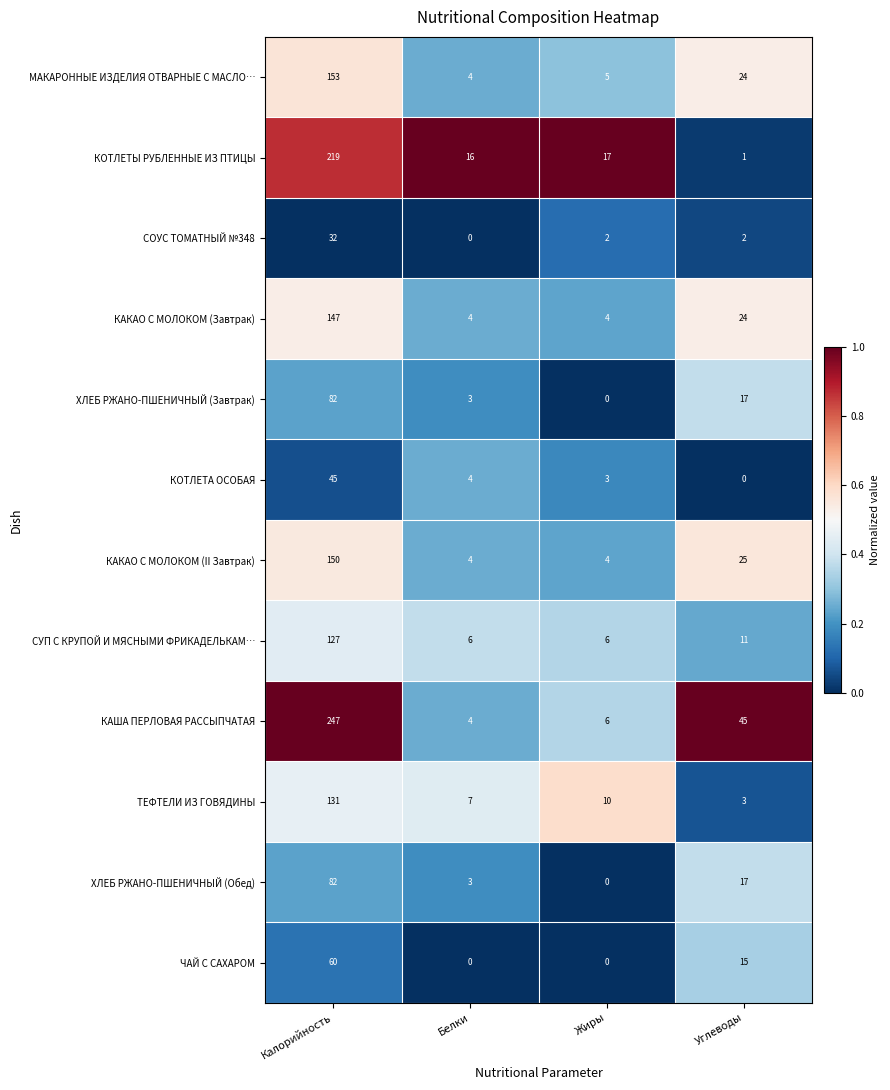

How many distinct data groups are displayed?

12